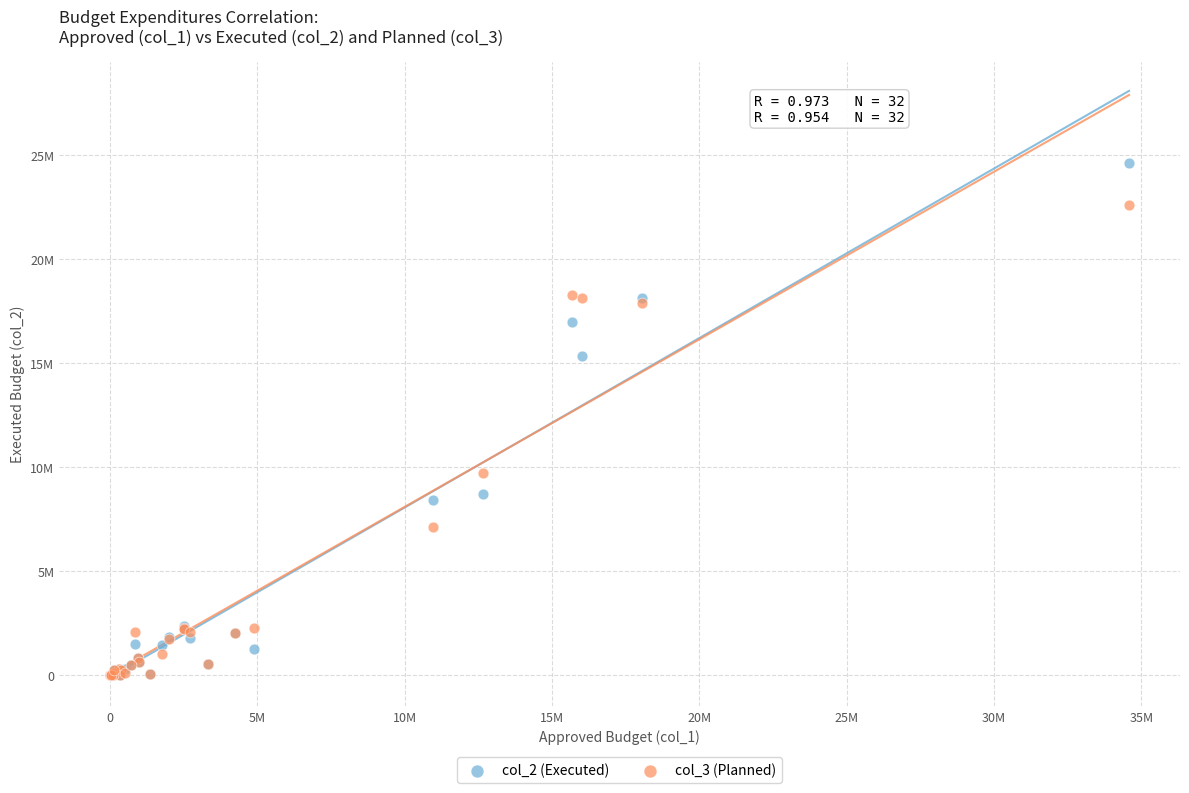

What are all the series names shown in the legend?

col_2 (Executed), col_3 (Planned)